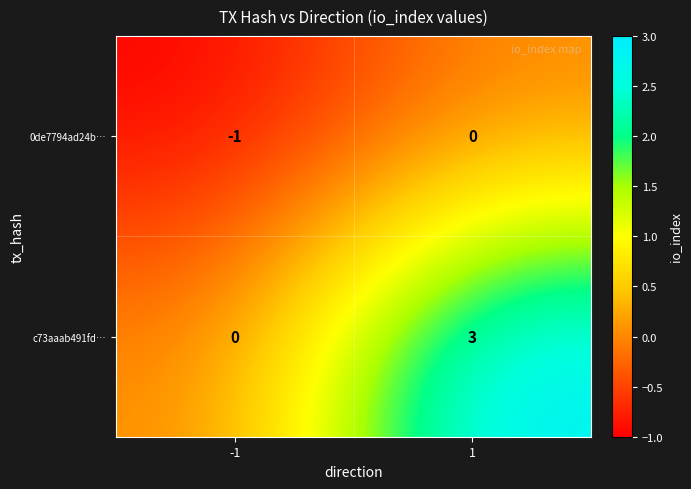

What is the sum of all c73aaab491fd… values?

3